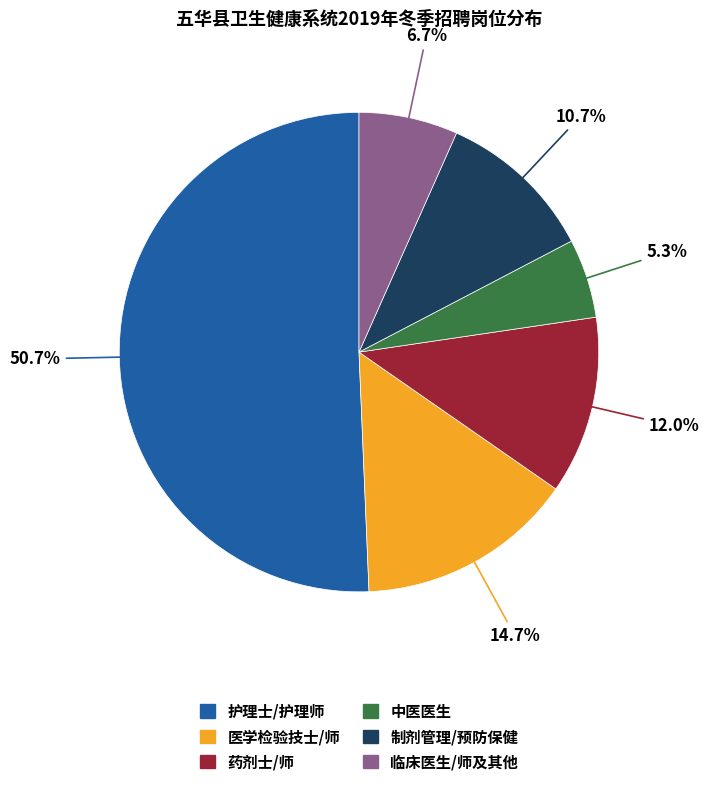

To the nearest percent, what is the difference between the largest and smallest slice percentages?

45%